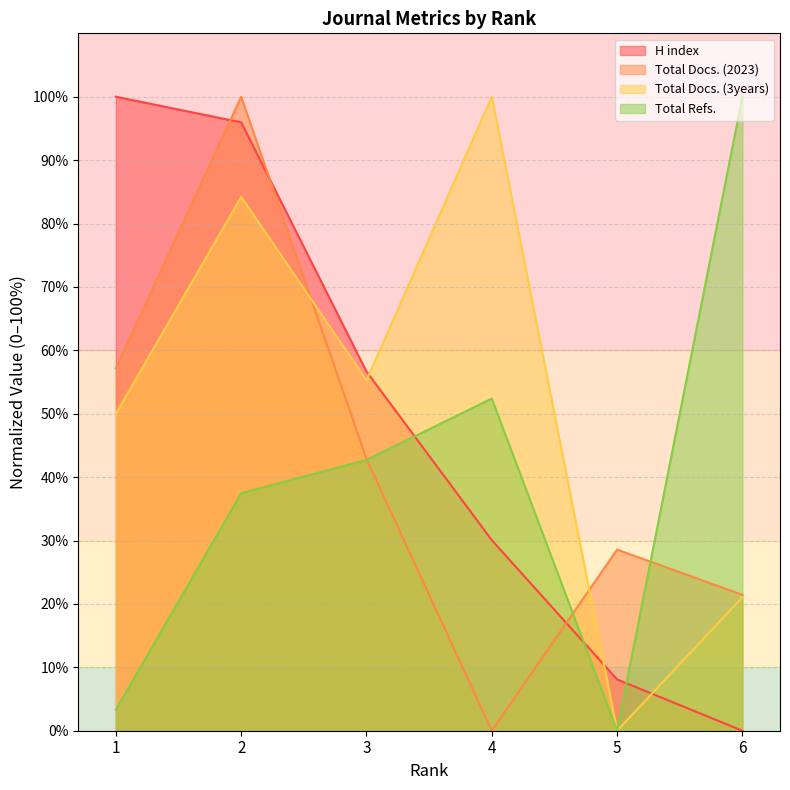

Reading right to left, transcribe all the data shown in this chart.

H index: 6=0.0	5=8.1	4=30.1	3=56.6	2=96.0	1=100.0
Total Docs. (2023): 6=21.4	5=28.6	4=0.0	3=42.9	2=100.0	1=57.1
Total Docs. (3years): 6=21.1	5=0.0	4=100.0	3=55.3	2=84.2	1=50.0
Total Refs.: 6=100.0	5=0.0	4=52.4	3=42.7	2=37.5	1=3.3